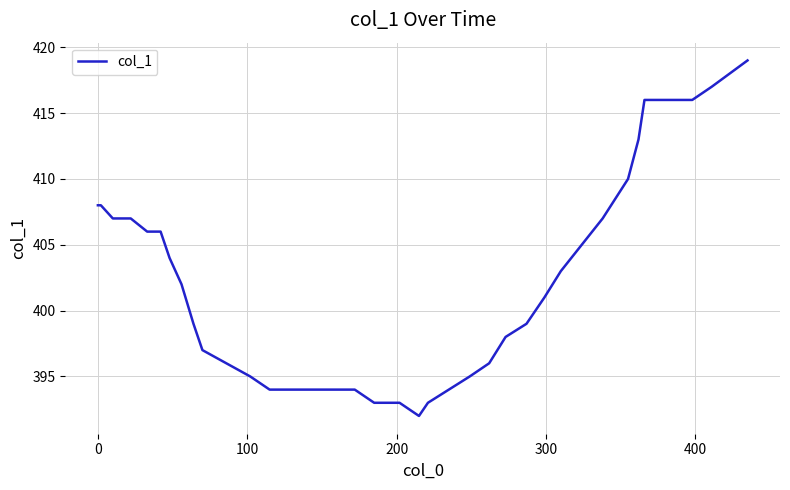

What is the minimum value shown in the chart?

392